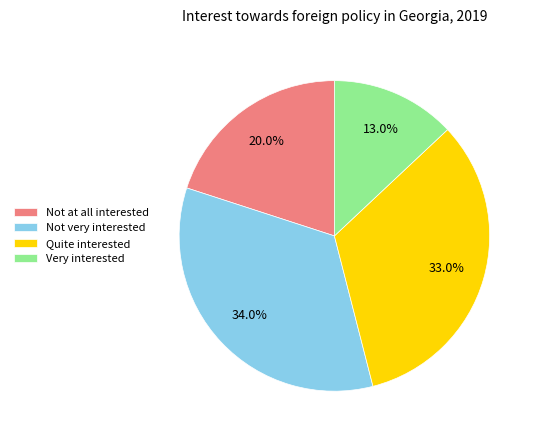

To the nearest percent, what percentage of the pie is Very interested?

13%